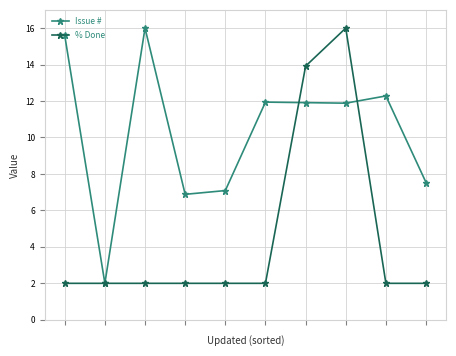

What is the lowest value of the % Done series?

2.0